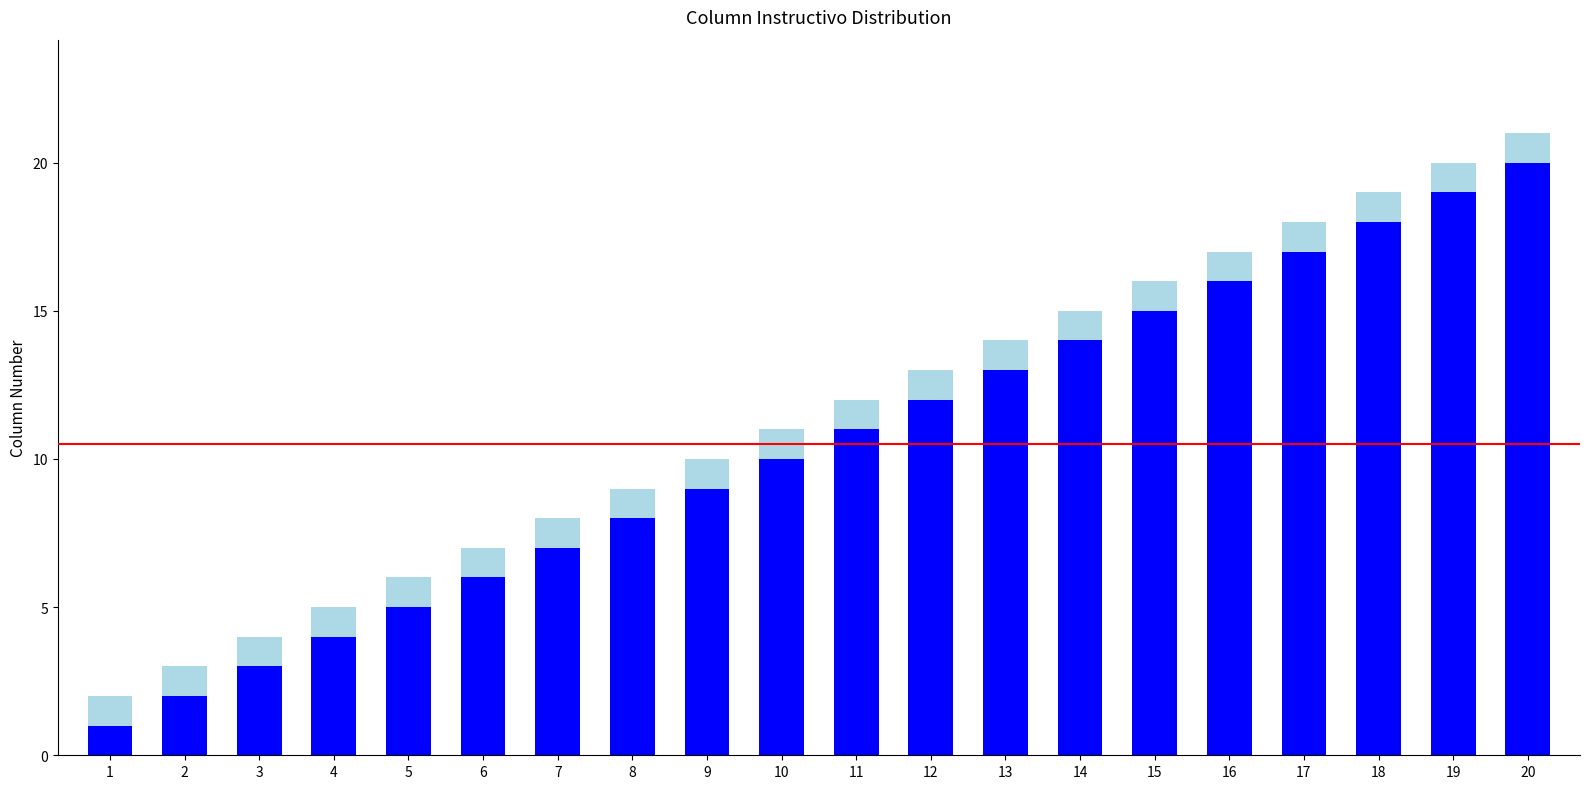

How many categories are shown in the chart?

20